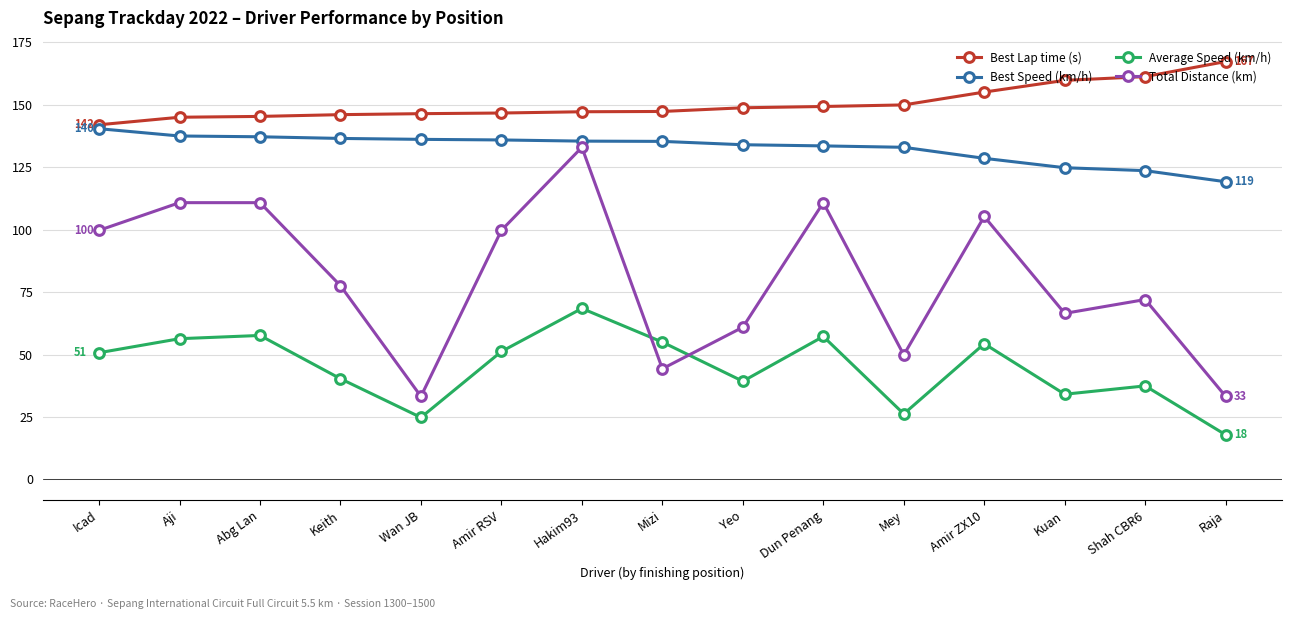

Rank the series at Mizi from highest to lowest value.

Best Lap time (s), Best Speed (km/h), Average Speed (km/h), Total Distance (km)